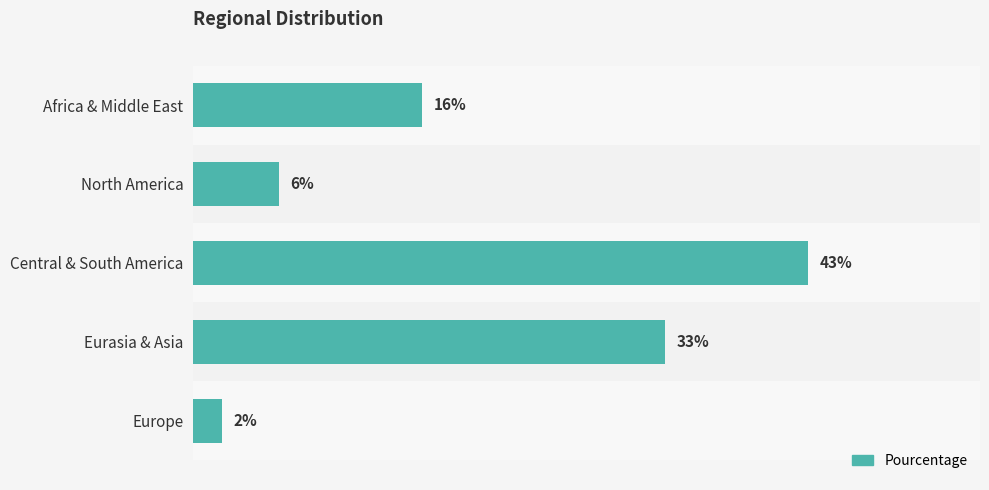

List the labels in order of value, largest first.

Central & South America, Eurasia & Asia, Africa & Middle East, North America, Europe